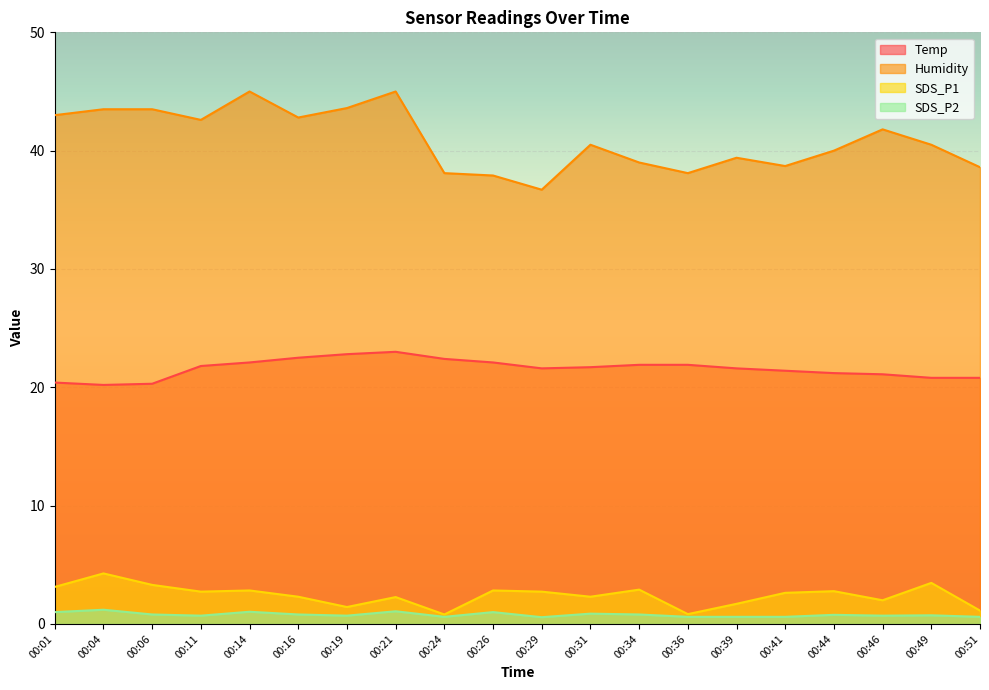

Which series has the largest total across all categories?

Humidity